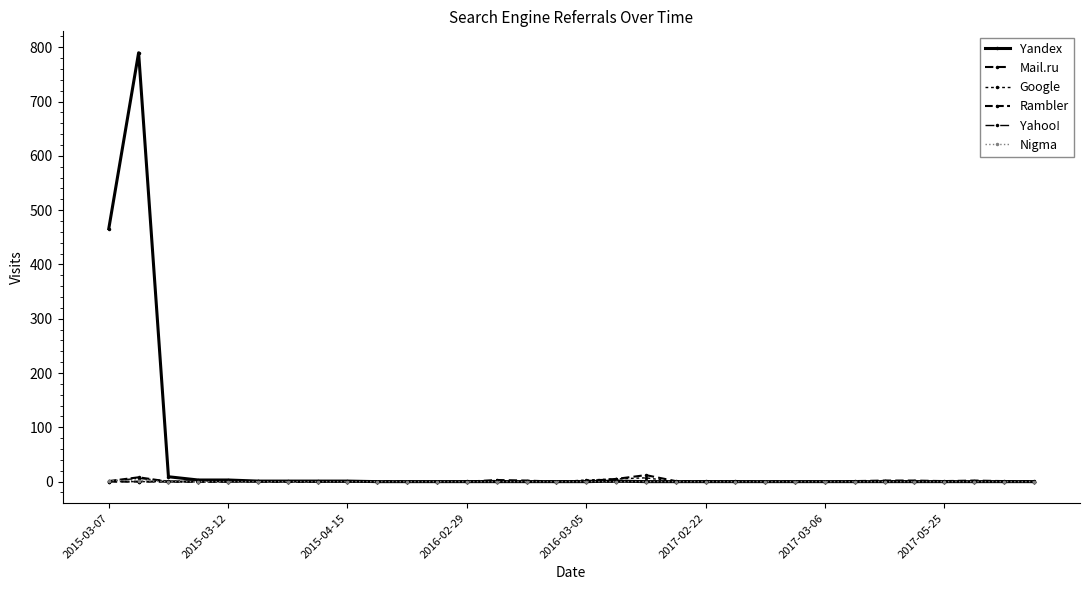

How many series are shown in this chart?

6